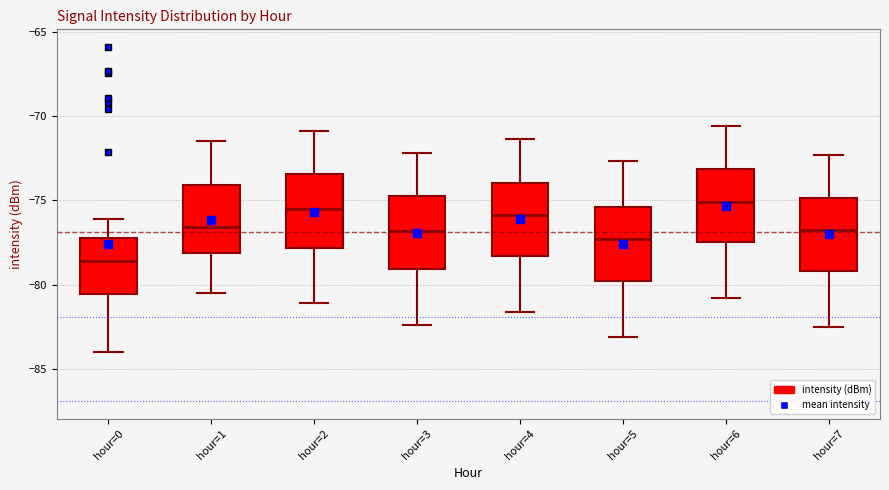

Reading left to right, read every box against the y-axis: the position of its median line, the range the box covers, and the ends of its whiskers. The values are not printed on the chart, so give them approximately, as read against the axis.

hour=0: median -78.5, box -80.5 to -77.5, whiskers -84.0 to -76.0
hour=1: median -76.5, box -78.0 to -74.0, whiskers -80.5 to -71.5
hour=2: median -75.5, box -78.0 to -73.5, whiskers -81.0 to -71.0
hour=3: median -77.0, box -79.0 to -75.0, whiskers -82.5 to -72.0
hour=4: median -76.0, box -78.5 to -74.0, whiskers -81.5 to -71.5
hour=5: median -77.5, box -80.0 to -75.5, whiskers -83.0 to -72.5
hour=6: median -75.0, box -77.5 to -73.0, whiskers -81.0 to -70.5
hour=7: median -76.5, box -79.0 to -75.0, whiskers -82.5 to -72.5